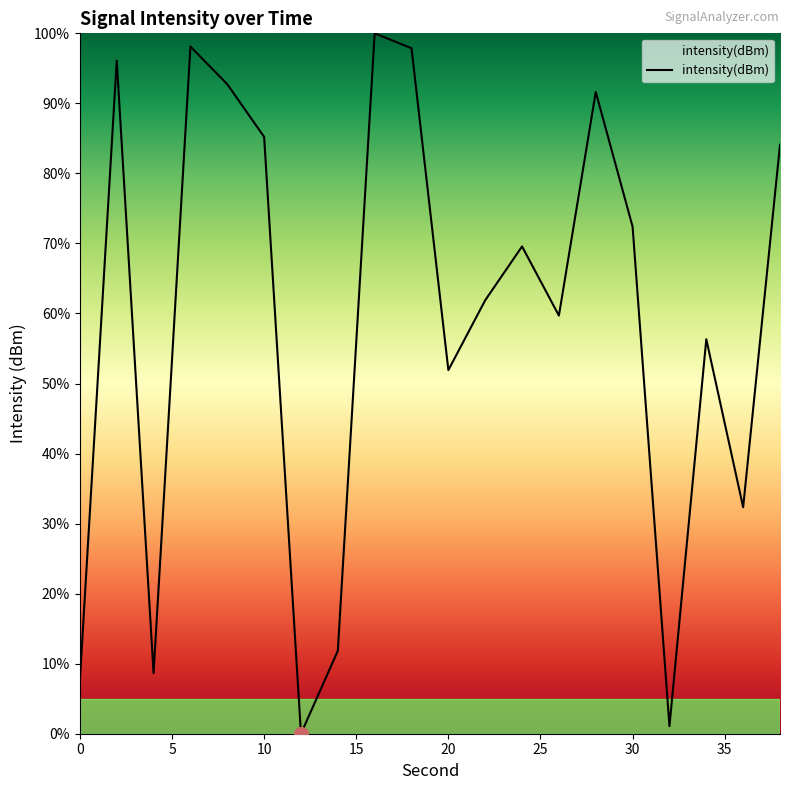

What is the greatest value displayed?

100.0